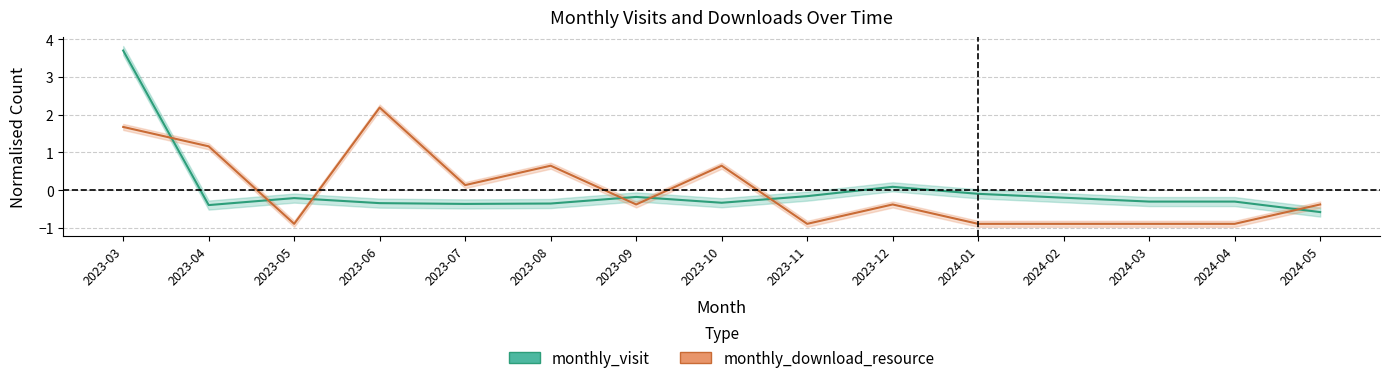

What is the spread (max minus min) of values at 2024-02?

0.7